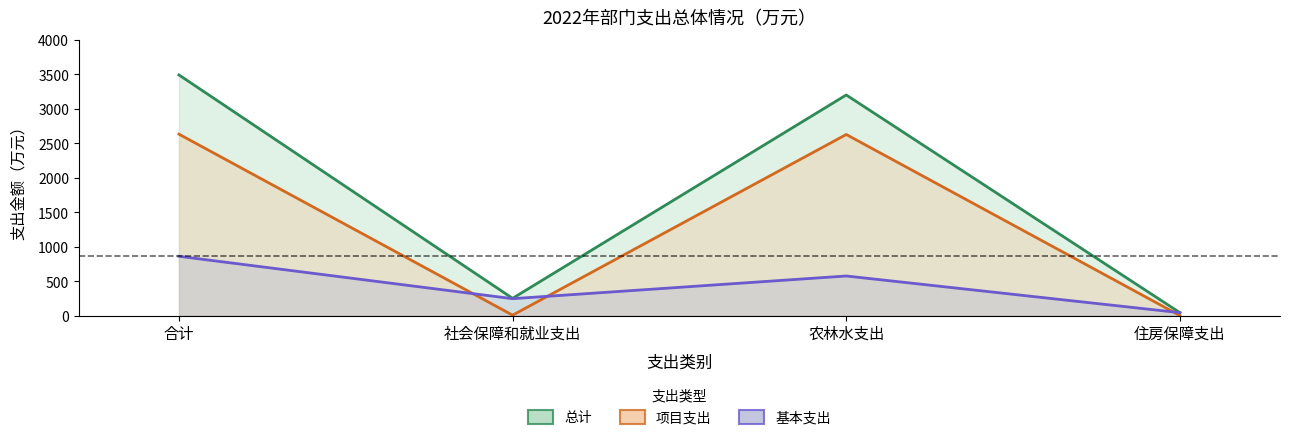

Which series has the widest spread of values?

总计